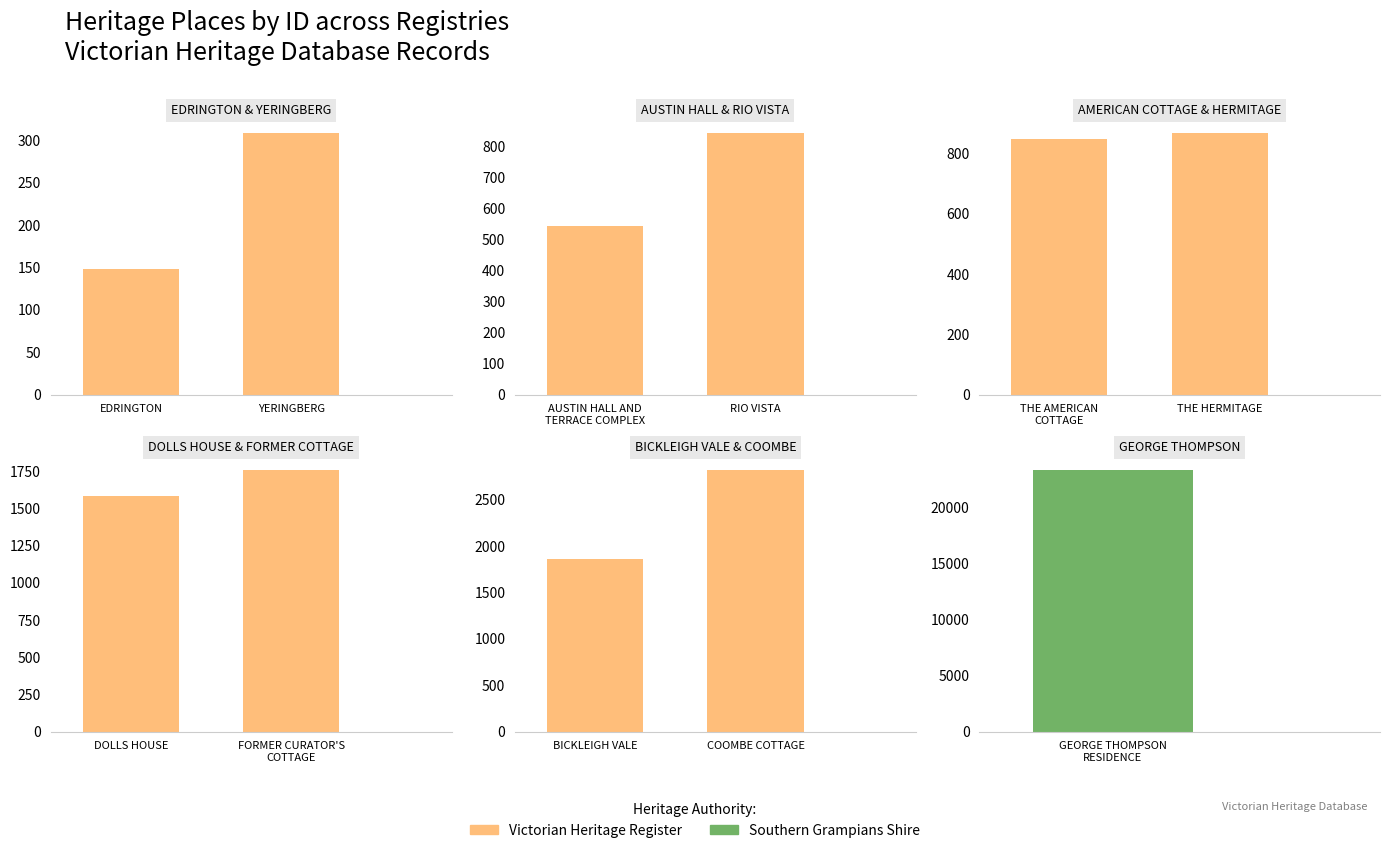

What is the value of the 5th bar from the left?

849